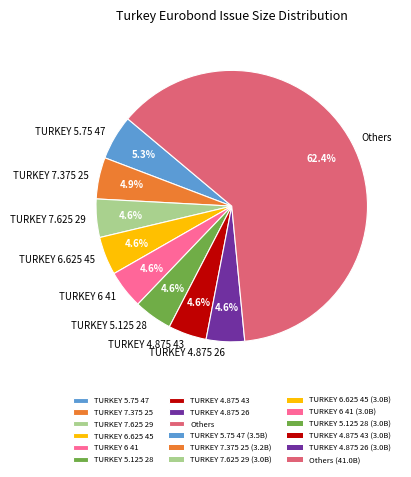

What percentage is NOT represented by TURKEY 6.625 45?

95.4%